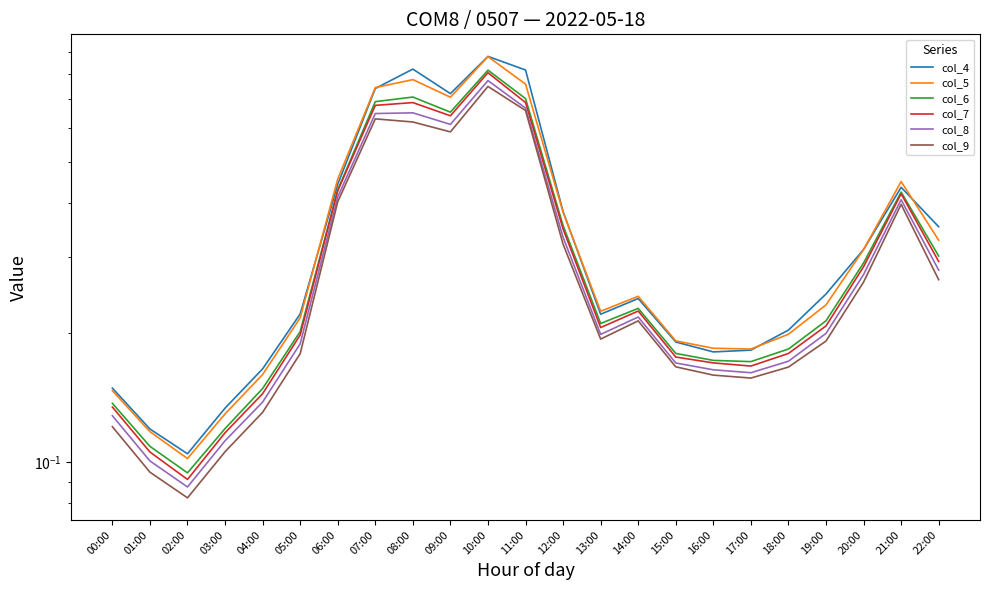

What are all the series names shown in the legend?

col_4, col_5, col_6, col_7, col_8, col_9